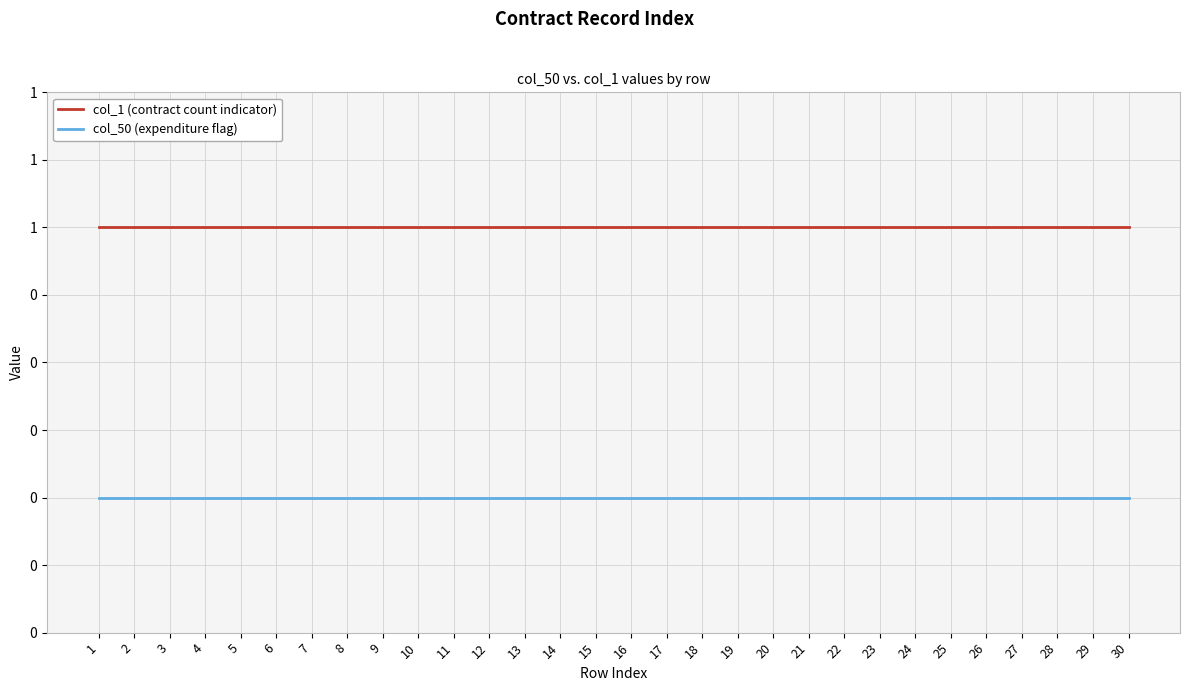

Does the chart display data point markers on the line(s)?

No